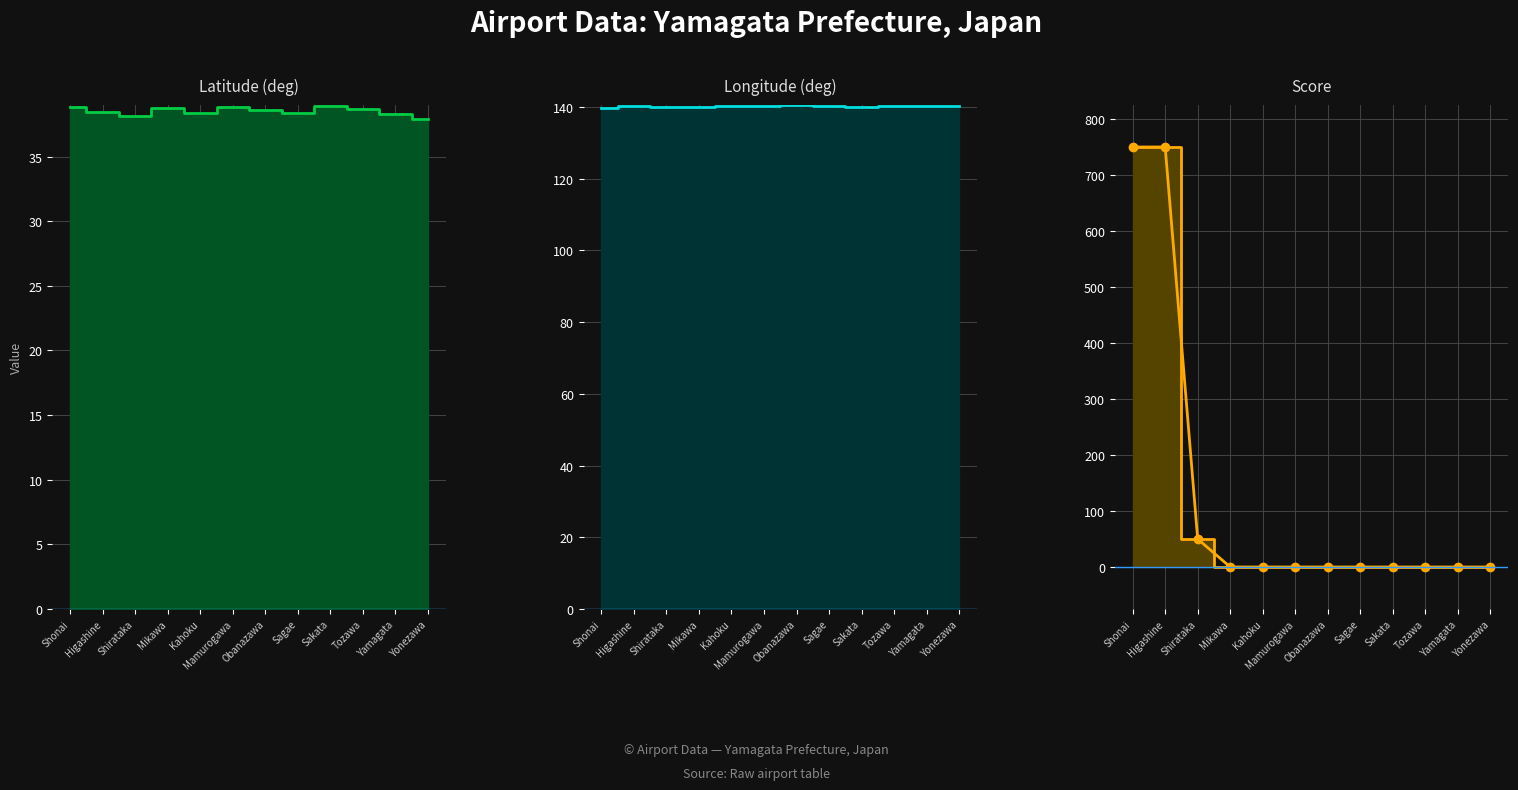

Which series ends up on top after the final intersection of score_markers and latitude_deg?

latitude_deg